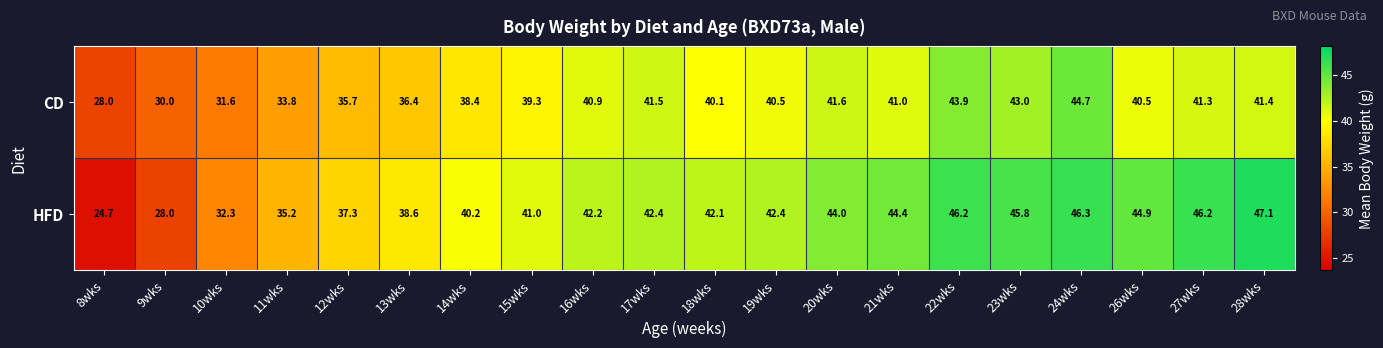

What is the difference between the CD values at 14wks and 19wks?

2.1